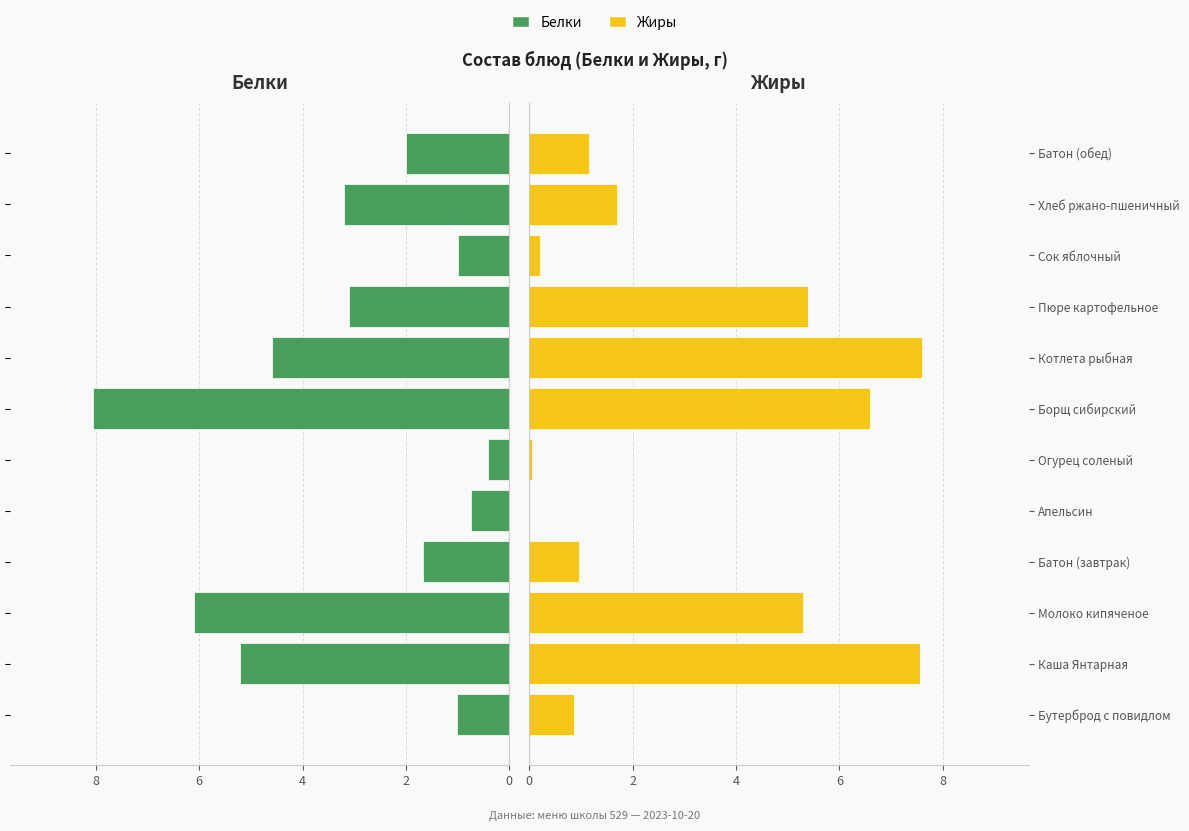

Which series changed the most between Борщ сибирский and Пюре картофельное?

Белки